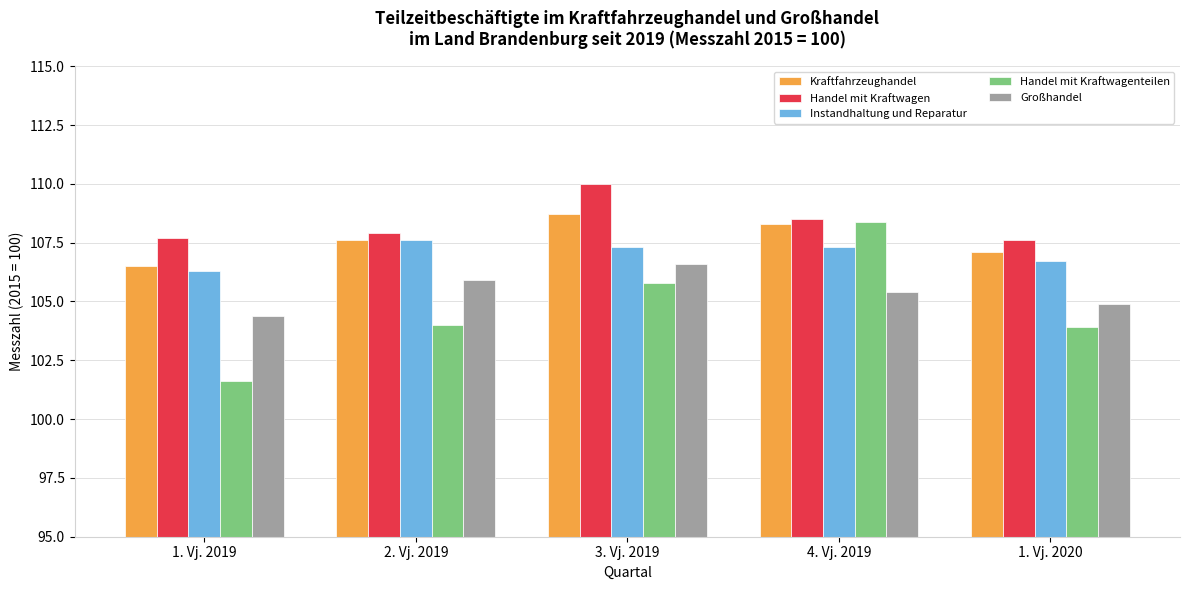

What is the average value of the Instandhaltung und Reparatur series?

107.0